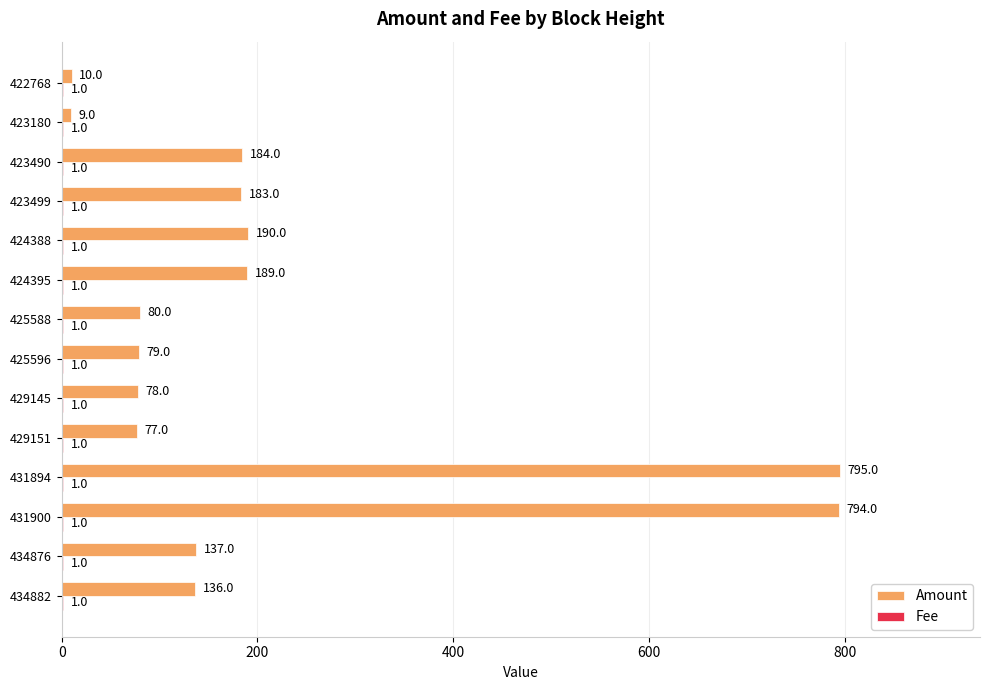

Between 429151 and 424388, which series saw the biggest shift?

Amount